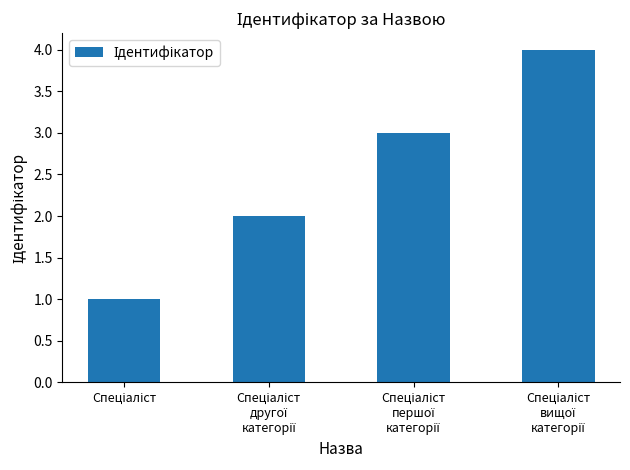

How many data points are less than 3?

2